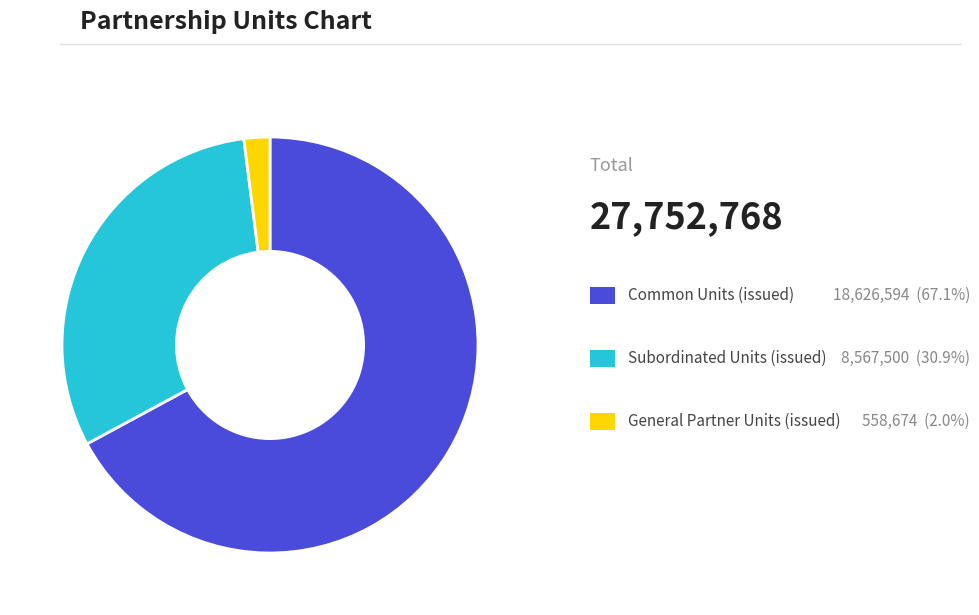

Is there any slice that represents more than half of the pie?

Yes